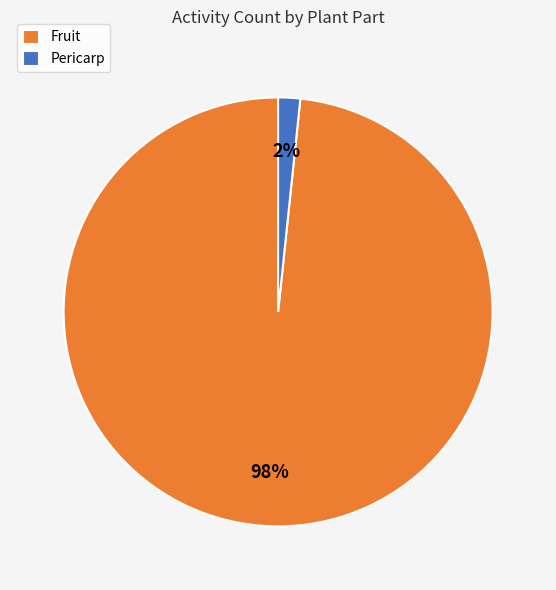

Is it true that Pericarp is 2% of the pie?

True